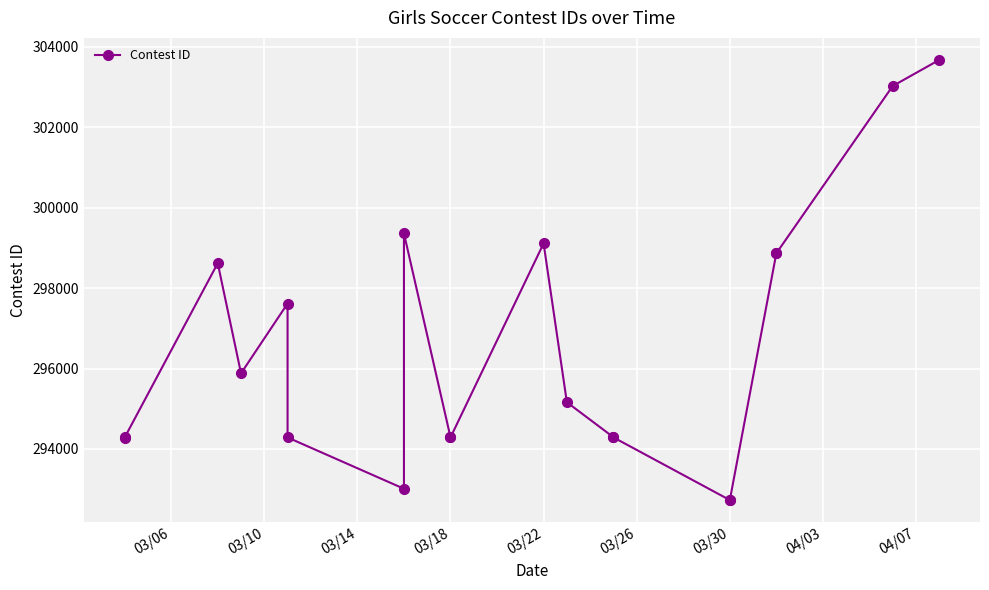

The chart shows a value of 182433 at 03/30. True or false?

False